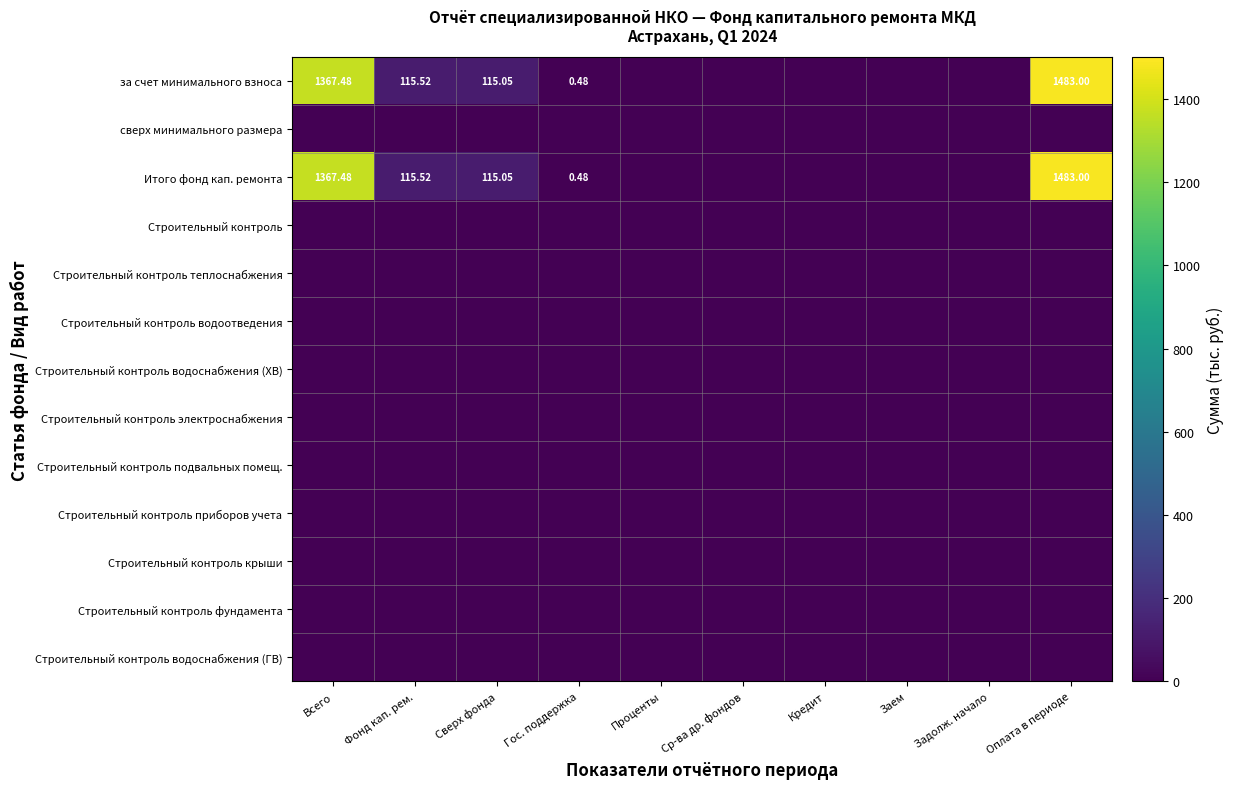

Is the value of Строительный контроль приборов учета at Всего greater than the value of Строительный контроль водоснабжения (ГВ) at Фонд кап. рем.?

No